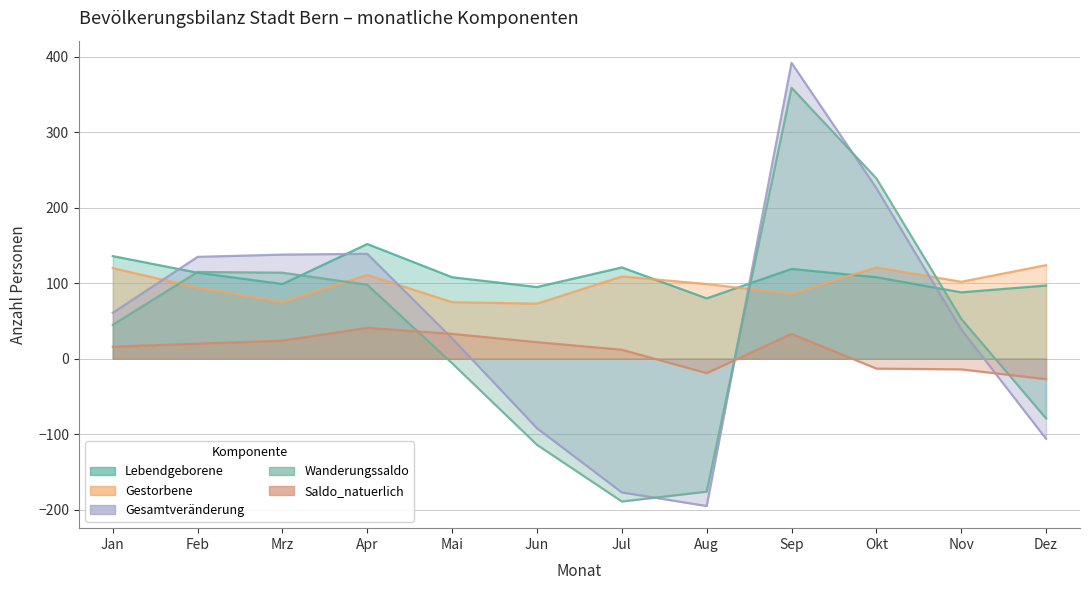

The Lebendgeborene series shows 108 at Mai. True or false?

True